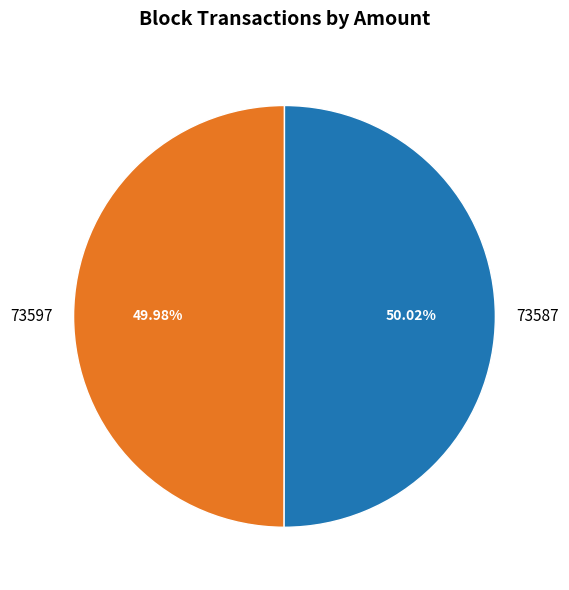

Do 73587 and 73597 together represent more than half of the pie?

Yes